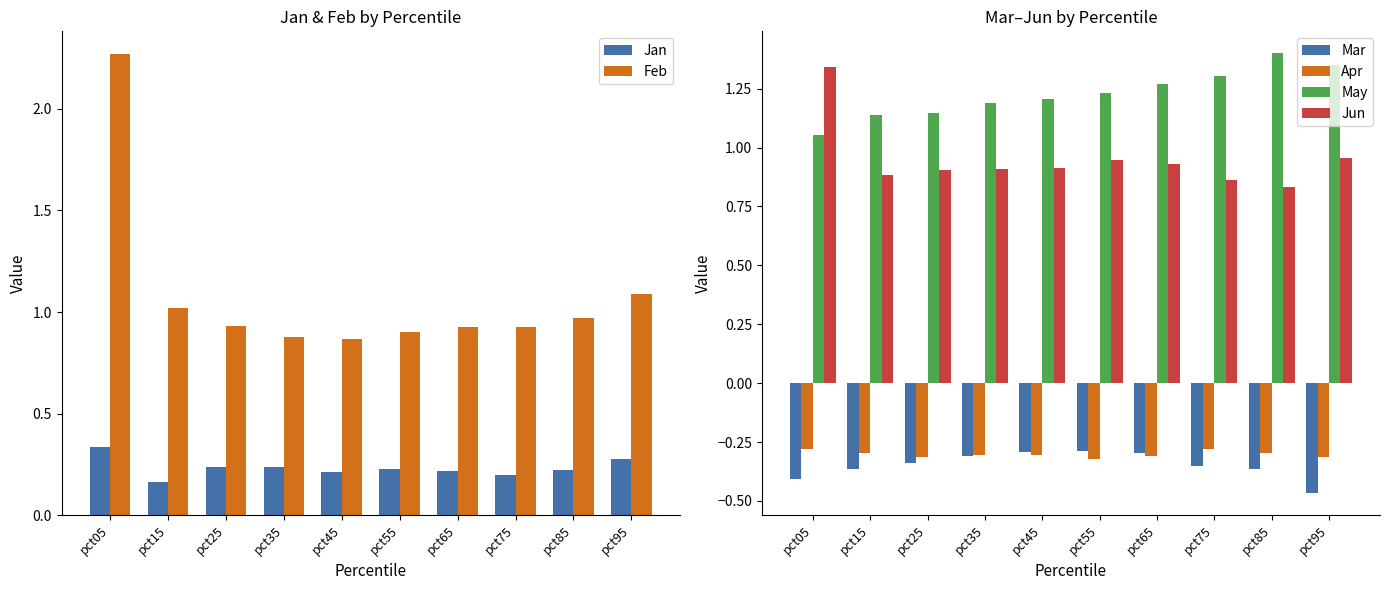

At which label is Apr closest to 0?

pct05